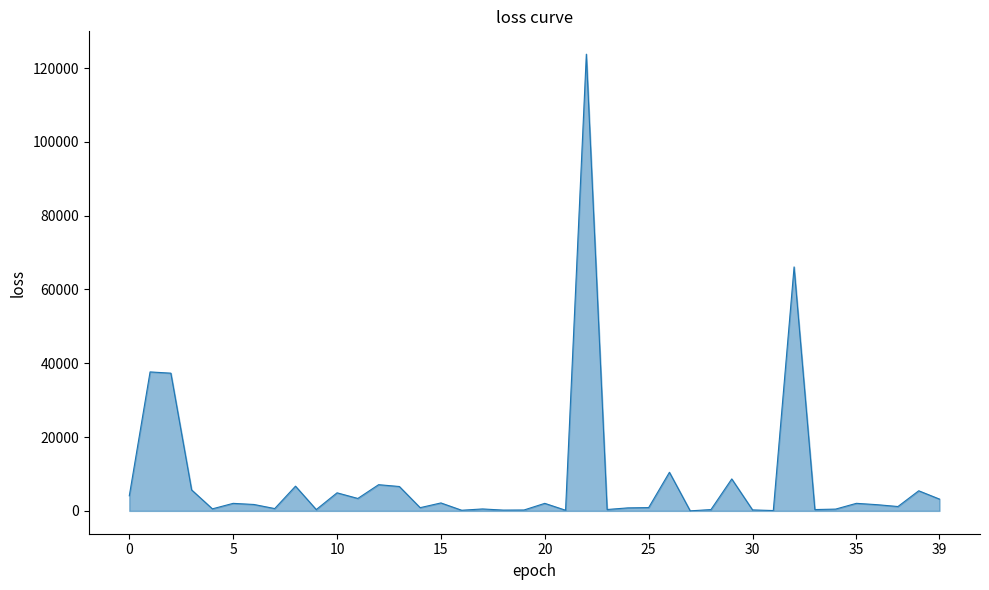

What is the greatest value displayed?

123758.1